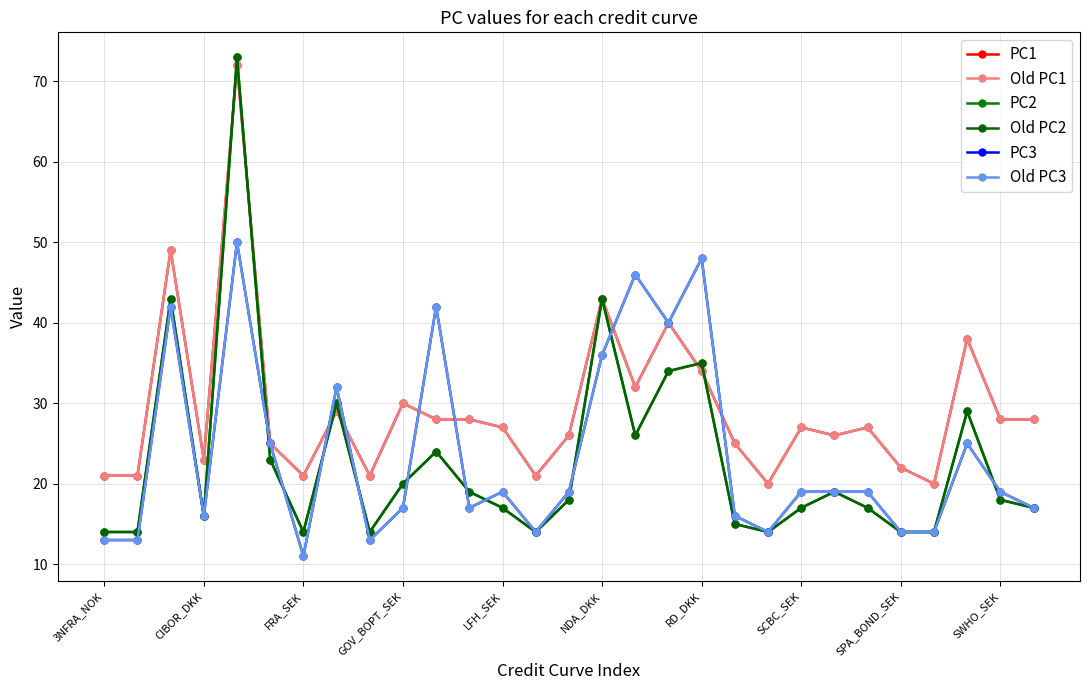

Does the chart have visible grid lines?

Yes